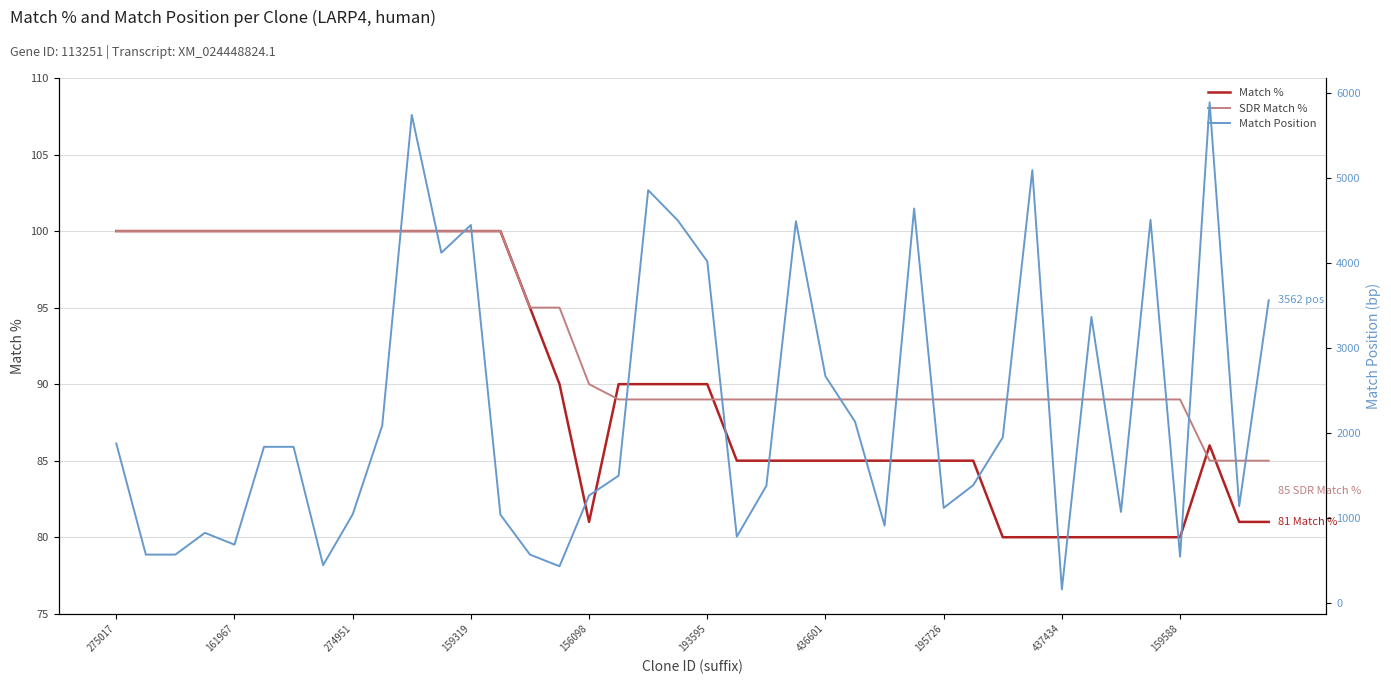

True or false: Match Position and Match % intersect in this chart.

False